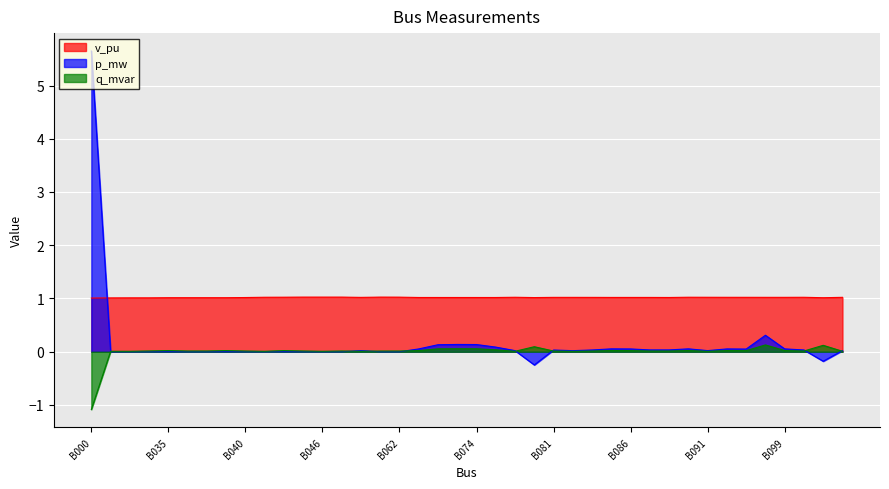

Reading left to right, extract all data points from this chart.

v_pu: 1.0	1.0	1.0	1.0	1.0	1.0	1.0	1.0	1.0	1.0	1.0	1.0	1.0	1.0	1.0	1.0	1.0	1.0	1.0	1.0	1.0	1.0	1.0	1.0	1.0	1.0	1.0	1.0	1.0	1.0	1.0	1.0	1.0	1.0	1.0	1.0	1.0	1.0	1.0	1.0
p_mw: 5.6	0.0	0.0	0.0	0.0	0.0	0.0	0.0	0.0	0.0	0.0	0.0	0.0	0.0	0.0	0.0	0.0	0.1	0.1	0.1	0.1	0.1	0.0	-0.2	0.0	0.0	0.0	0.1	0.1	0.0	0.0	0.1	0.0	0.1	0.1	0.3	0.1	0.0	-0.2	0.0
q_mvar: -1.1	0.0	0.0	0.0	0.0	0.0	0.0	0.0	0.0	0.0	0.0	0.0	0.0	0.0	0.0	0.0	0.0	0.0	0.1	0.1	0.1	0.0	0.0	0.1	0.0	0.0	0.0	0.0	0.0	0.0	0.0	0.0	0.0	0.0	0.0	0.1	0.0	0.0	0.1	0.0